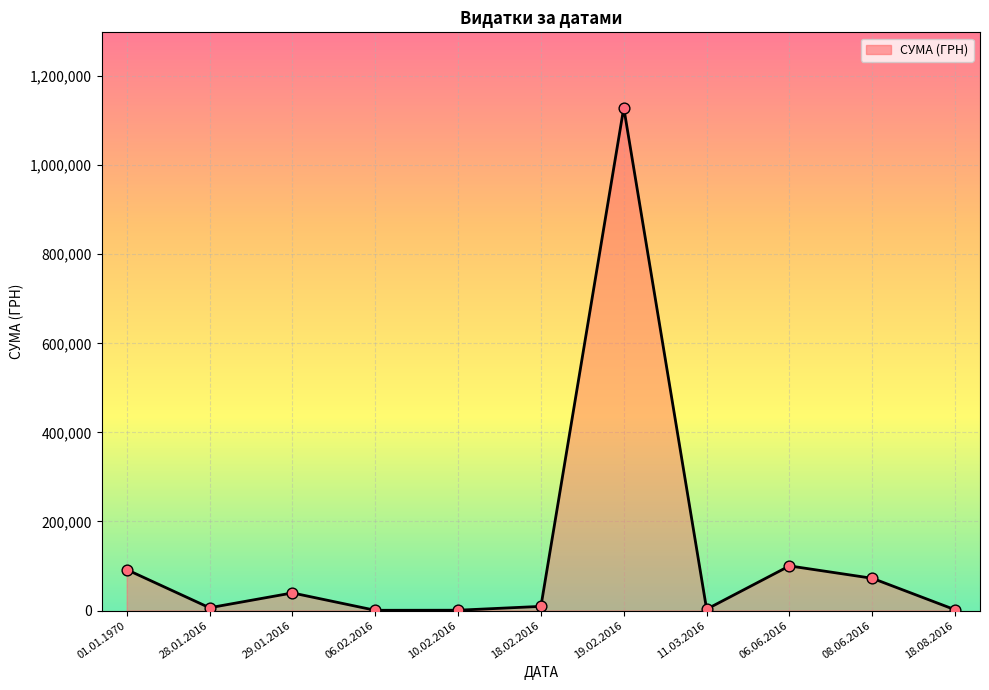

What is the change in value from 11.03.2016 to 18.08.2016?

-1278.1